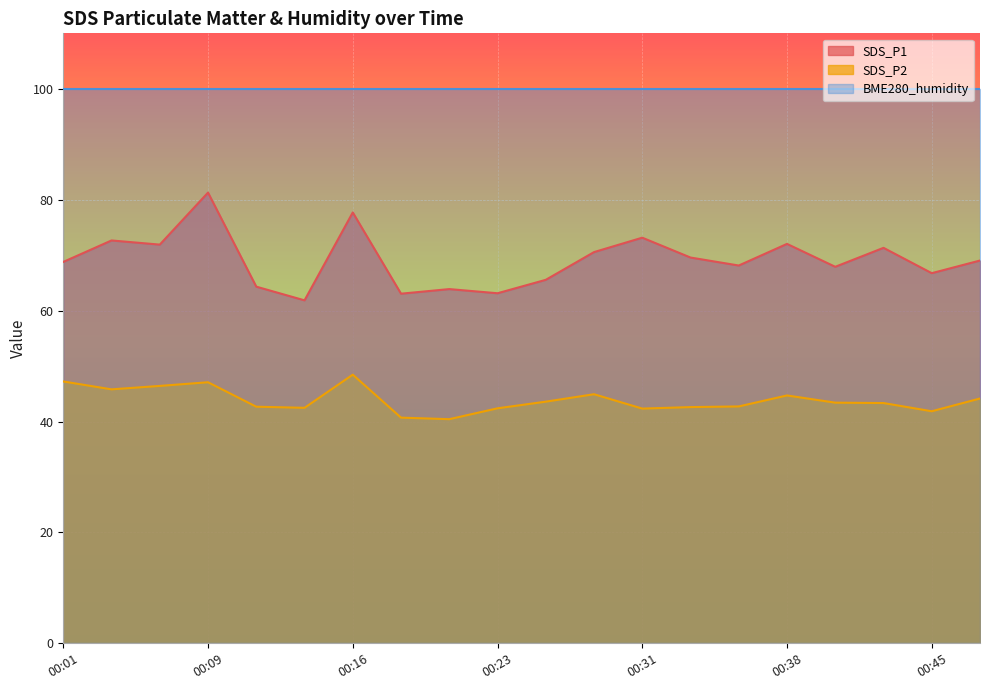

How many interior local peaks does the SDS_P1 series have?

7